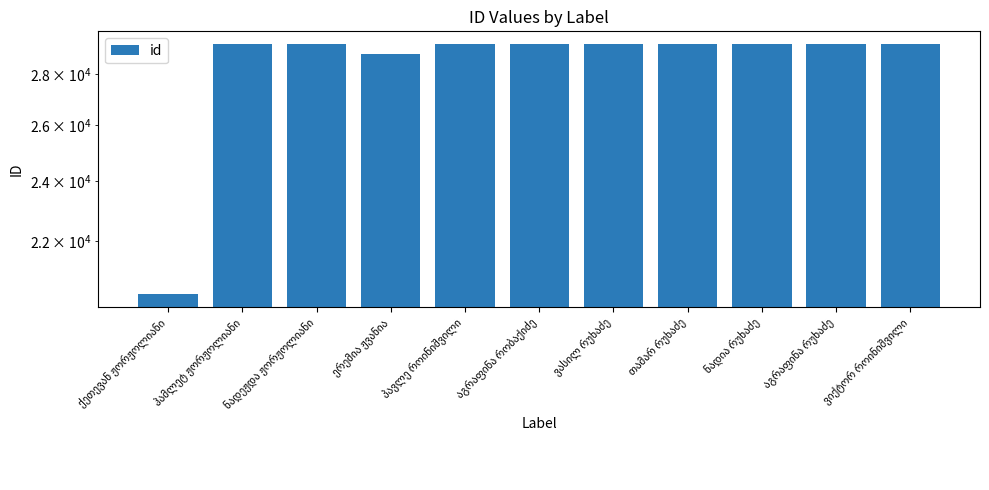

Where does the data first go above 29235?

ჰამლეტ ჟორჟოლიანი